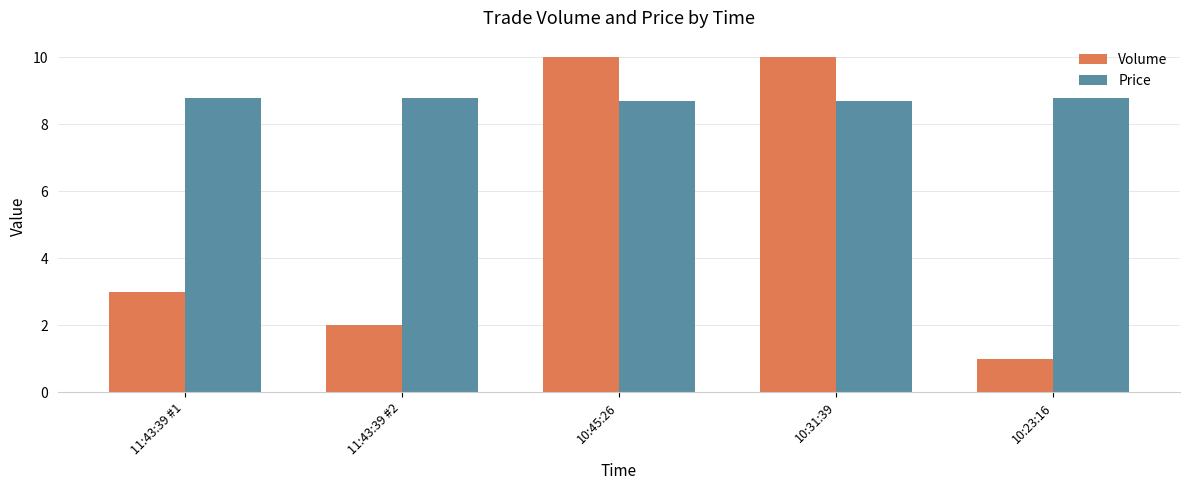

Is the value of Volume at 11:43:39 #1 greater than the value of Price at 10:45:26?

No